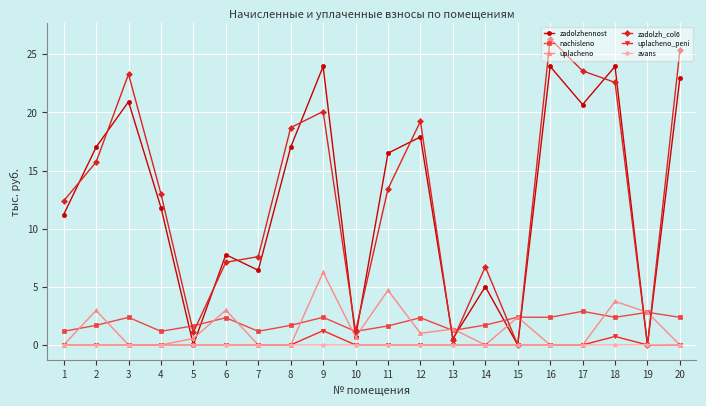

The uplacheno series shows 6.3 at 18. True or false?

False